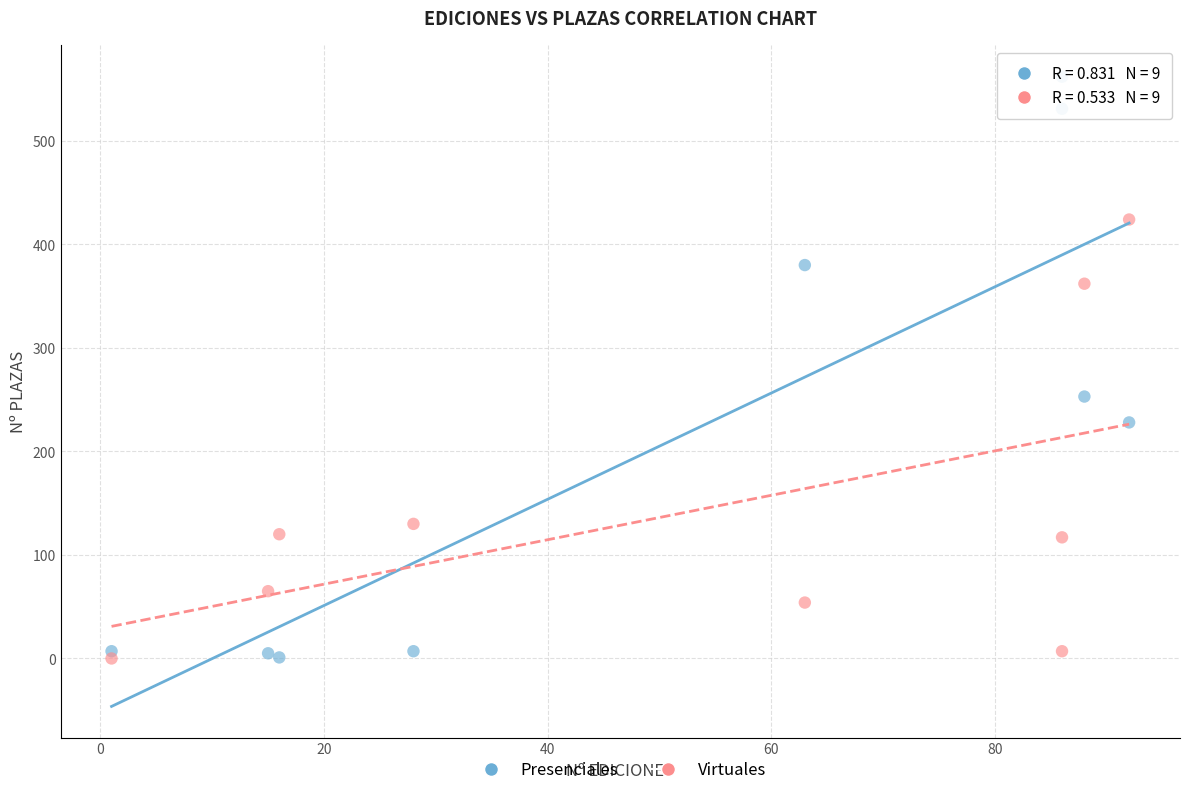

In the Virtuales series, what Y value is closest to 212?

130